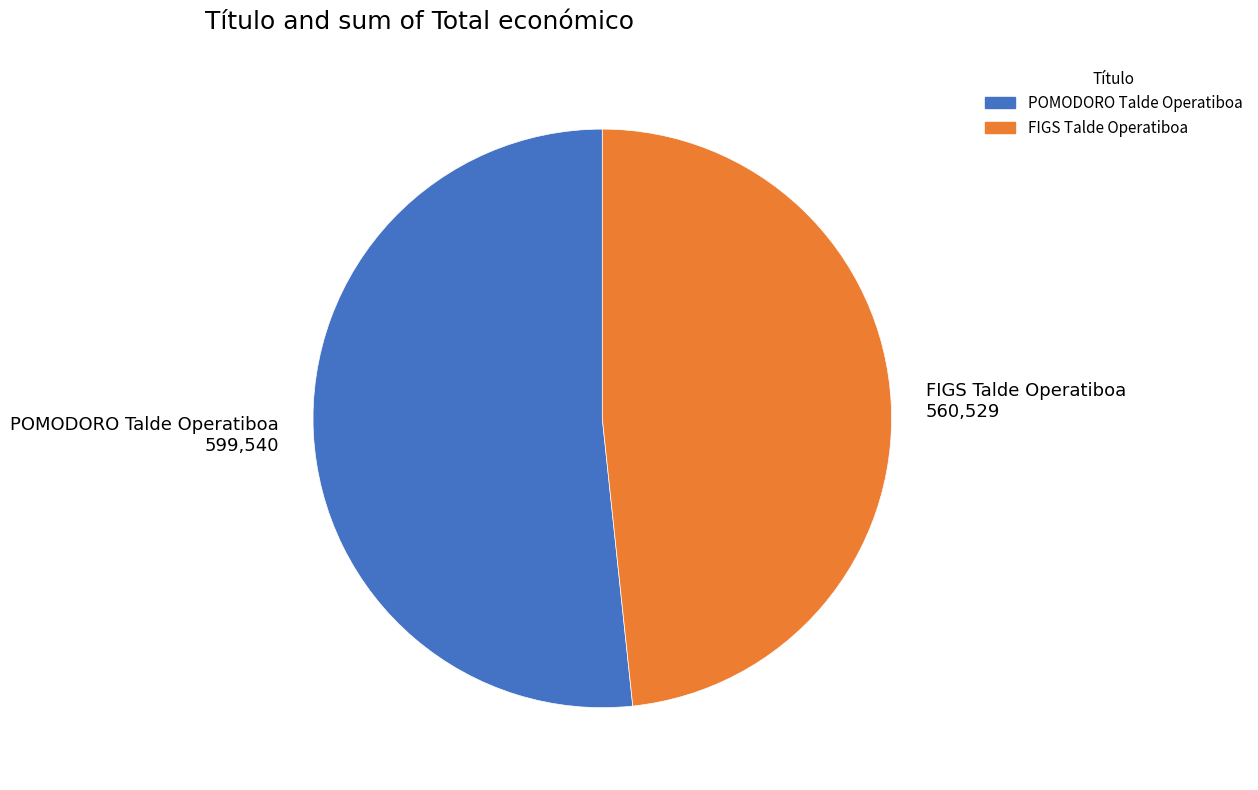

Do FIGS Talde Operatiboa and POMODORO Talde Operatiboa together represent more than half of the pie?

Yes